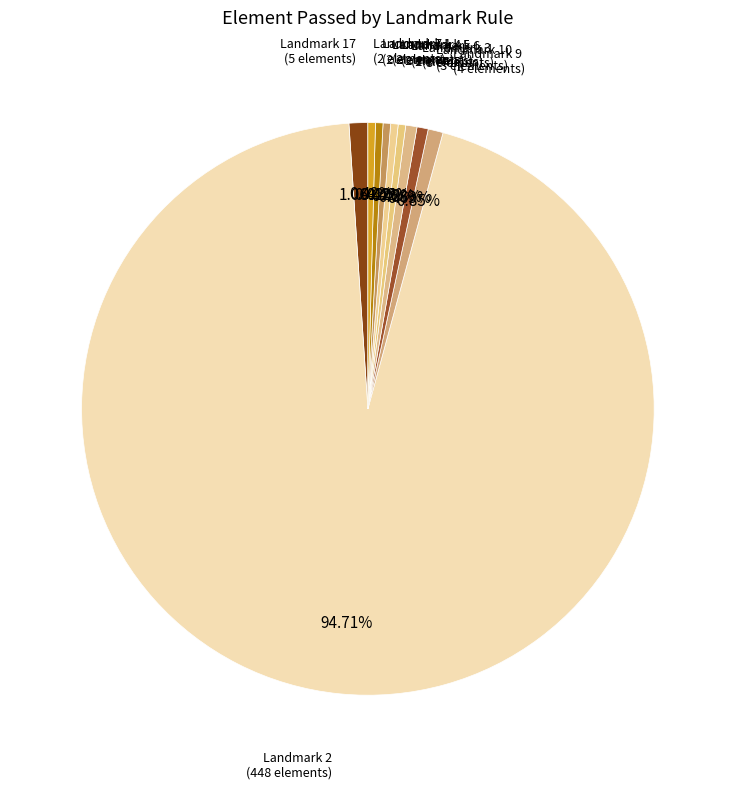

Which category has the biggest portion of the pie?

Landmark 2